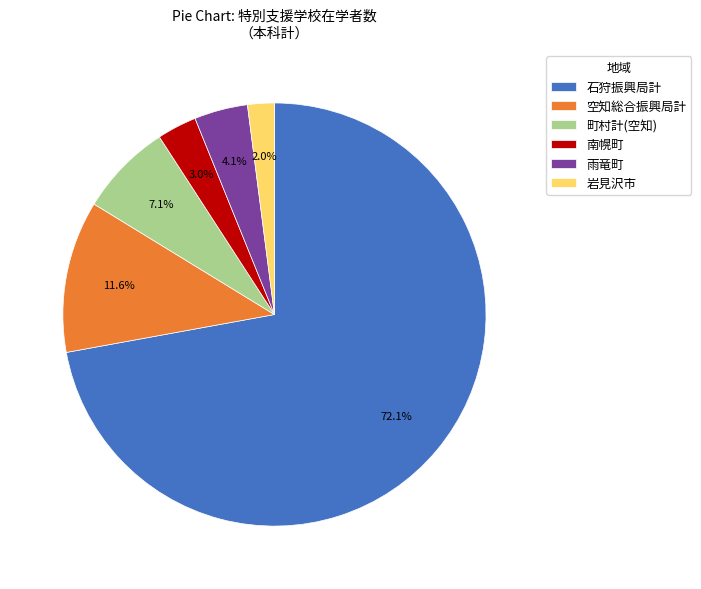

Approximately how many times larger is the value at 南幌町 compared to 石狩振興局計?

0.0